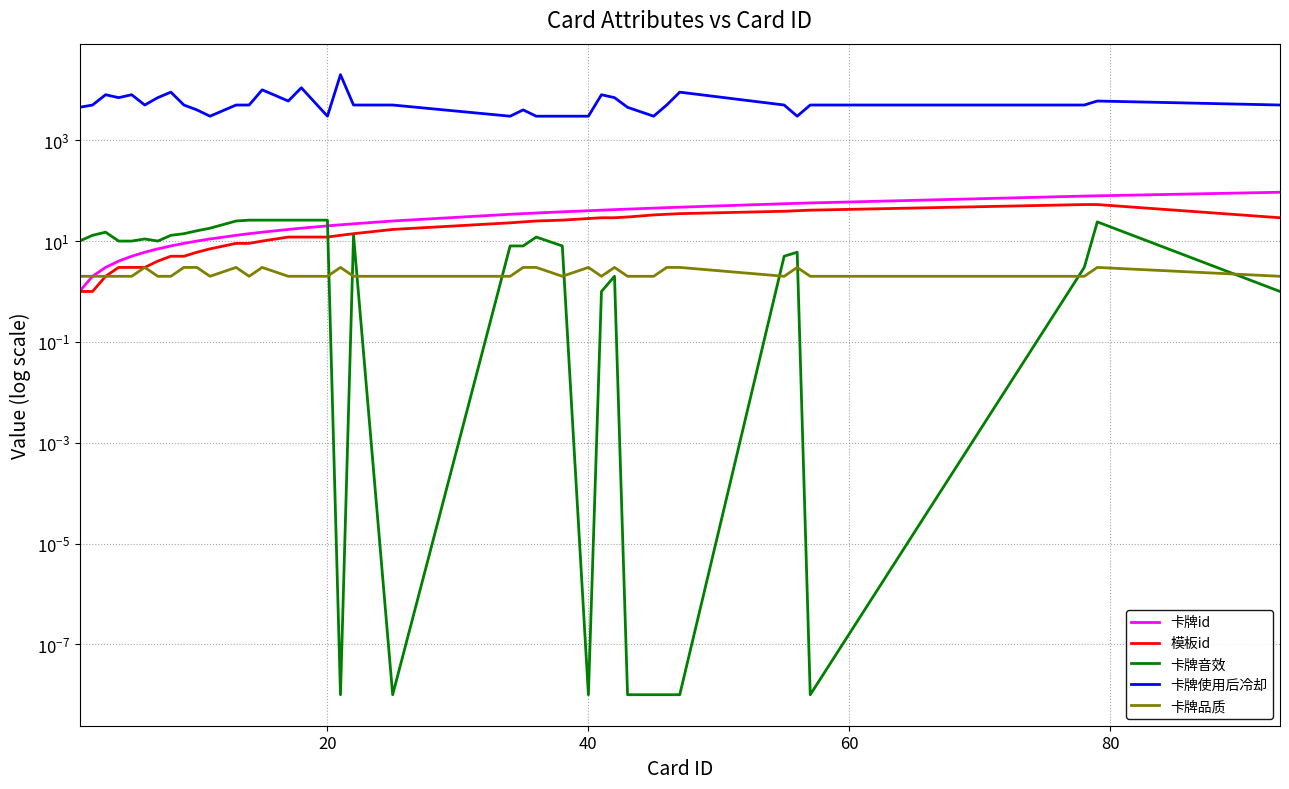

Reading left to right, list all the values displayed in this chart.

卡牌id: 1.0	2.0	3.0	4.0	5.0	6.0	7.0	8.0	9.0	10.0	11.0	13.0	14.0	15.0	17.0	18.0	20.0	21.0	22.0	25.0	34.0	35.0	36.0	38.0	40.0	41.0	42.0	43.0	45.0	46.0	47.0	55.0	56.0	57.0	78.0	79.0	93.0
模板id: 1.0	1.0	2.0	3.0	3.0	3.0	4.0	5.0	5.0	6.0	7.0	9.0	9.0	10.0	12.0	12.0	12.0	13.0	14.0	17.0	23.0	24.0	25.0	26.0	28.0	29.0	29.0	30.0	33.0	34.0	35.0	39.0	40.0	41.0	53.0	53.0	29.0
卡牌音效: 10.0	13.0	15.0	10.0	10.0	11.0	10.0	13.0	14.0	16.0	18.0	25.0	26.0	26.0	26.0	26.0	26.0	0.0	13.0	0.0	8.0	8.0	12.0	8.0	0.0	1.0	2.0	0.0	0.0	0.0	0.0	5.0	6.0	0.0	3.0	24.0	1.0
卡牌使用后冷却: 4500.0	5000.0	8000.0	7000.0	8000.0	5000.0	7000.0	9000.0	5000.0	4000.0	3000.0	5000.0	5000.0	10000.0	6000.0	11000.0	3000.0	20000.0	5000.0	5000.0	3000.0	4000.0	3000.0	3000.0	3000.0	8000.0	7000.0	4500.0	3000.0	5000.0	9000.0	5000.0	3000.0	5000.0	5000.0	6000.0	5000.0
卡牌品质: 2.0	2.0	2.0	2.0	2.0	3.0	2.0	2.0	3.0	3.0	2.0	3.0	2.0	3.0	2.0	2.0	2.0	3.0	2.0	2.0	2.0	3.0	3.0	2.0	3.0	2.0	3.0	2.0	2.0	3.0	3.0	2.0	3.0	2.0	2.0	3.0	2.0